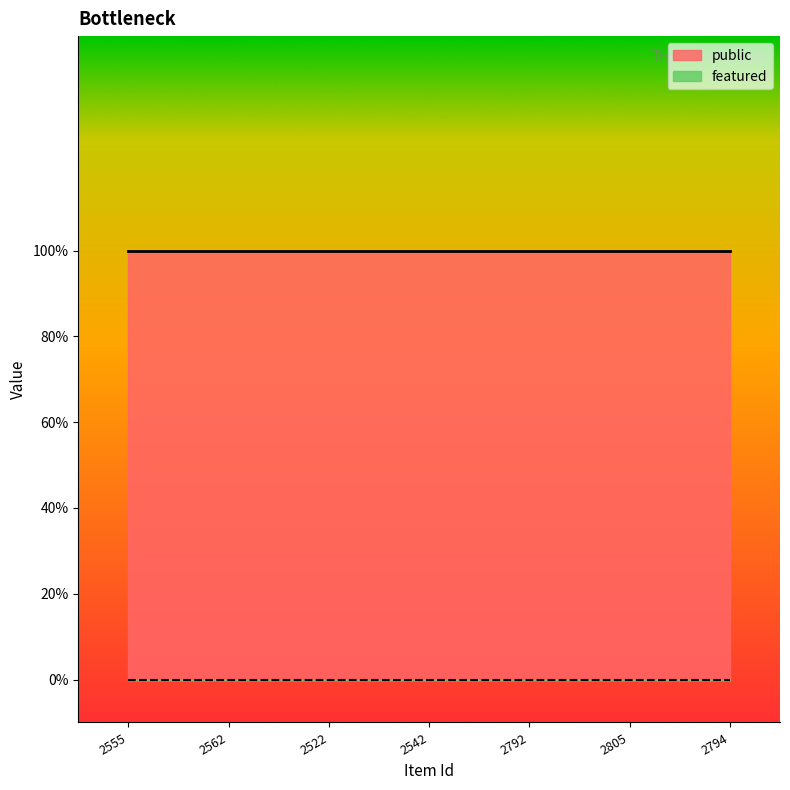

Does the chart display data point markers on the line(s)?

No